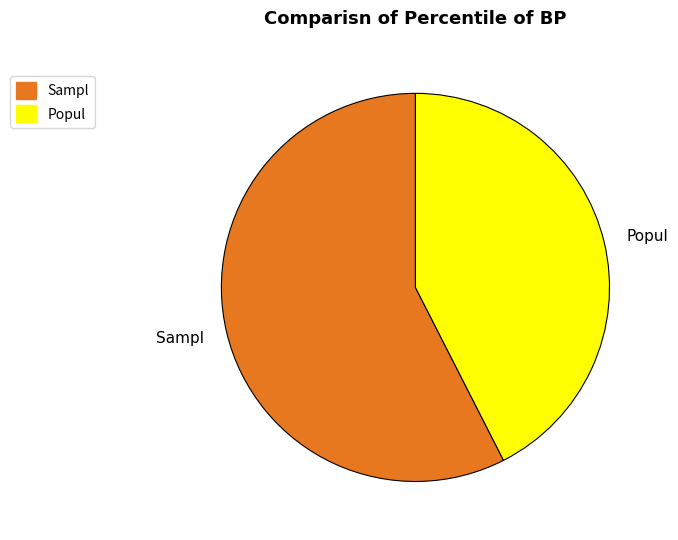

Which category has the biggest portion of the pie?

Sampl